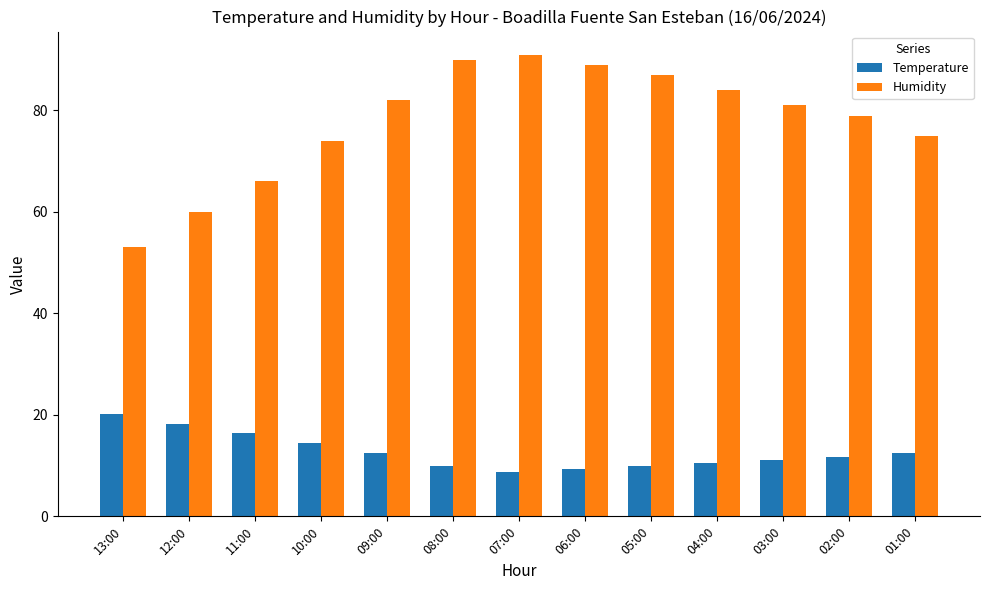

At how many categories does at least one series exceed 56?

12